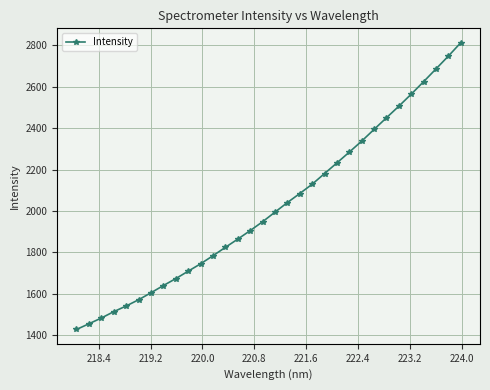

How many lines are shown in the chart?

1